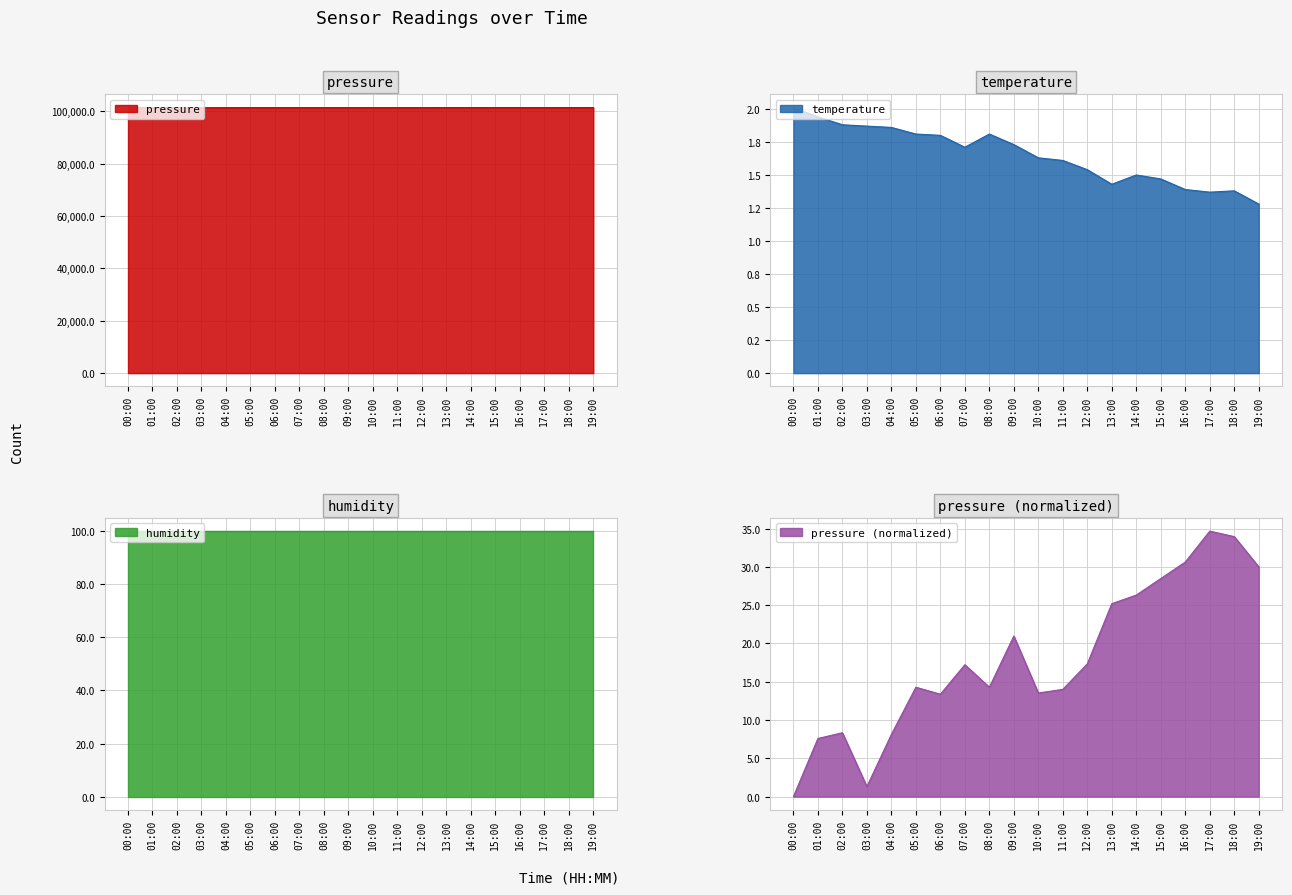

Is it true that temperature equals 1.0 at 02:00?

False